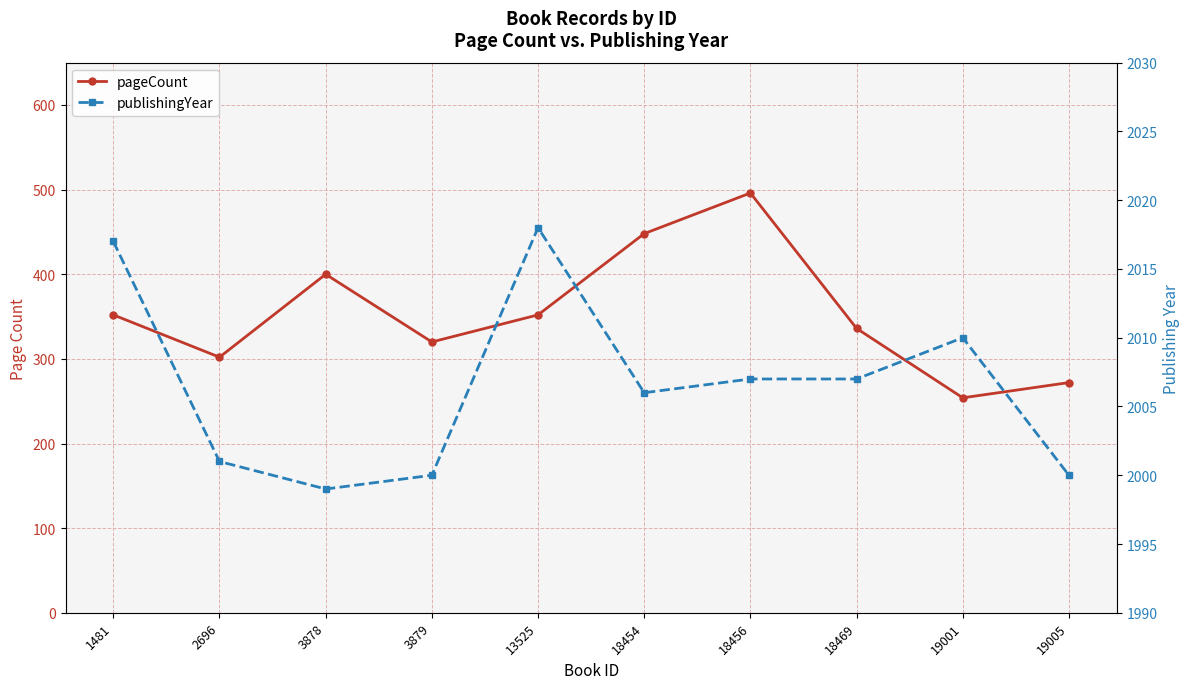

Reading left to right, transcribe all the data shown in this chart.

pageCount: 1481=352	2696=302	3878=400	3879=320	13525=352	18454=448	18456=496	18469=336	19001=254	19005=272
publishingYear: 1481=2017	2696=2001	3878=1999	3879=2000	13525=2018	18454=2006	18456=2007	18469=2007	19001=2010	19005=2000